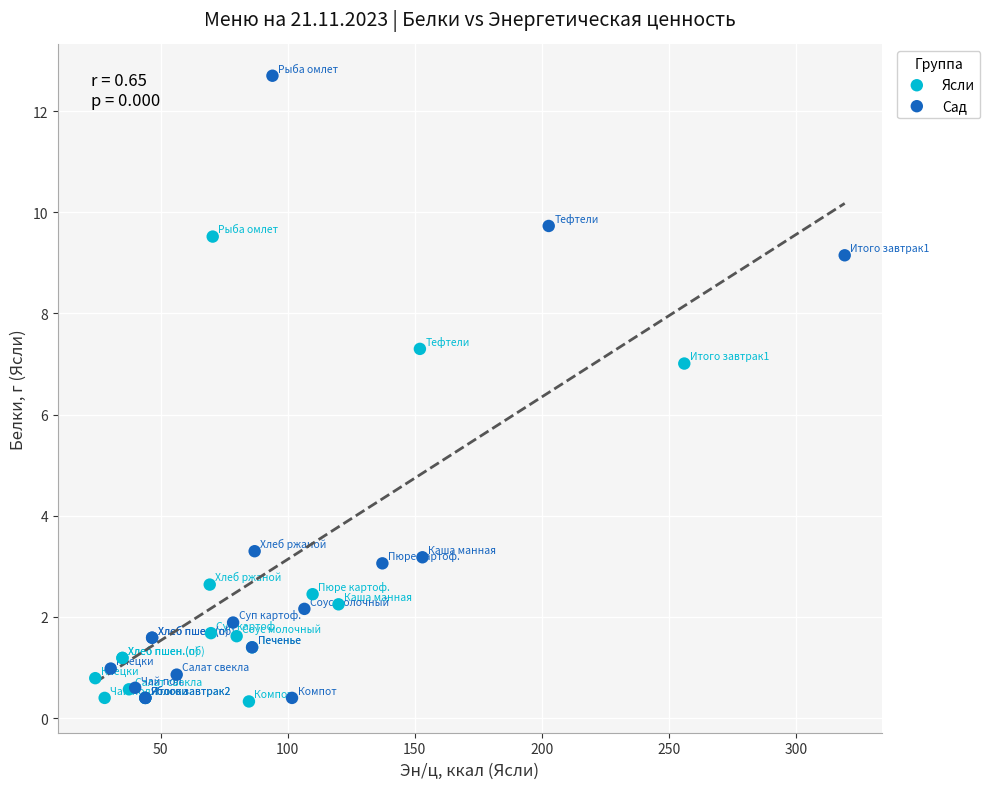

Which series has the widest spread of Y values?

Сад